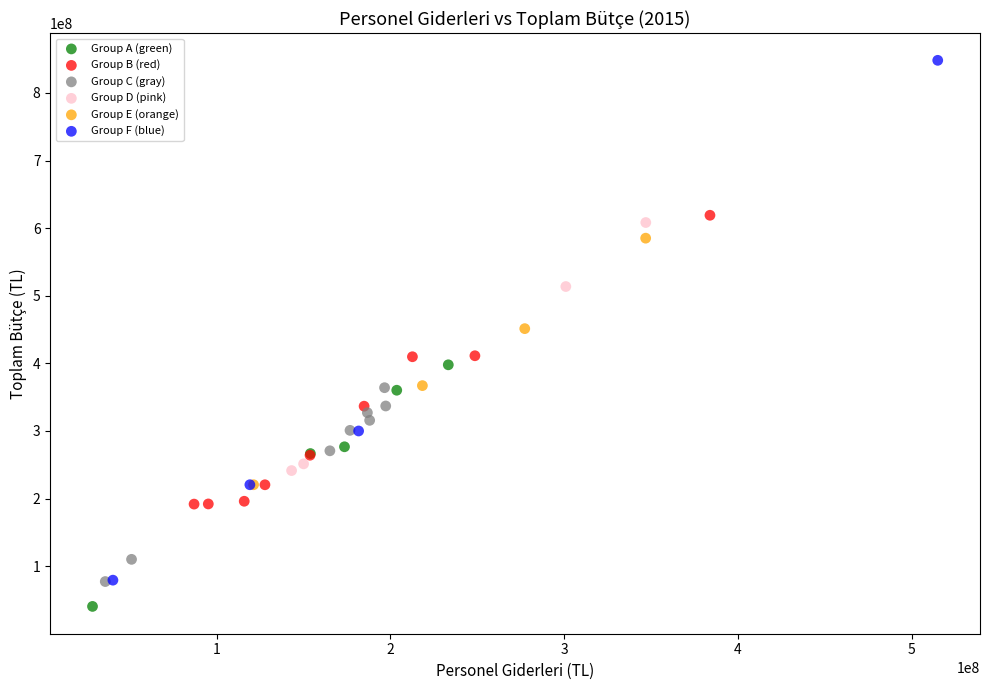

Which series contains the highest Y value?

Group F (blue)